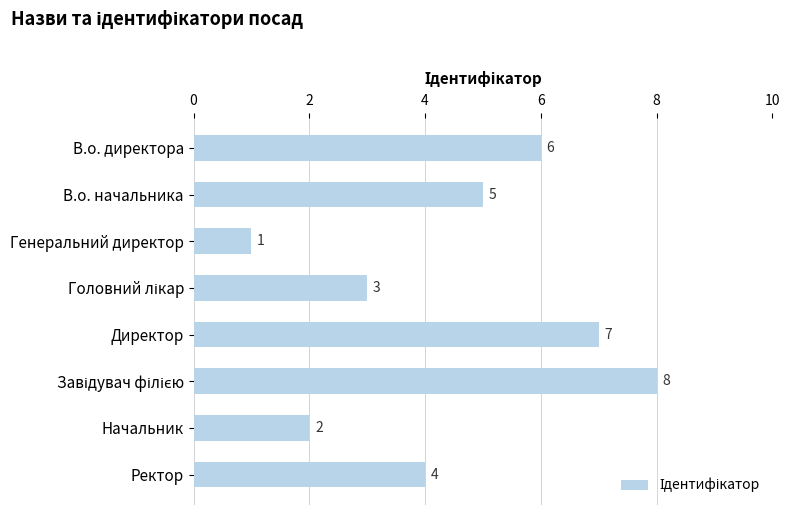

Reading top to bottom, what are all the values shown in this chart?

6	5	1	3	7	8	2	4